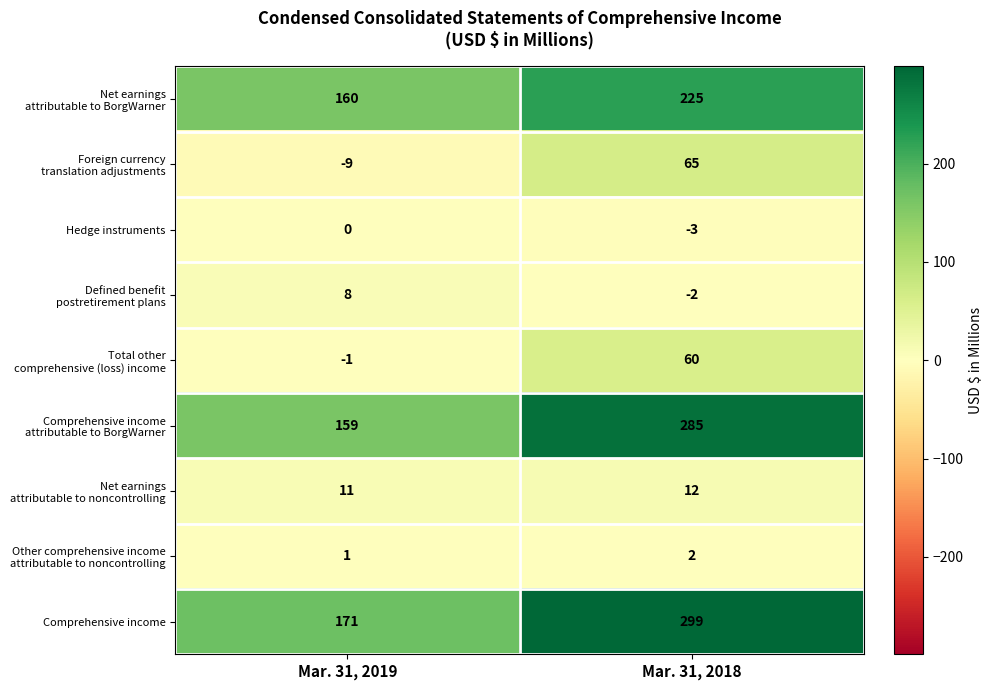

Which series has the largest range (max minus min)?

Comprehensive income